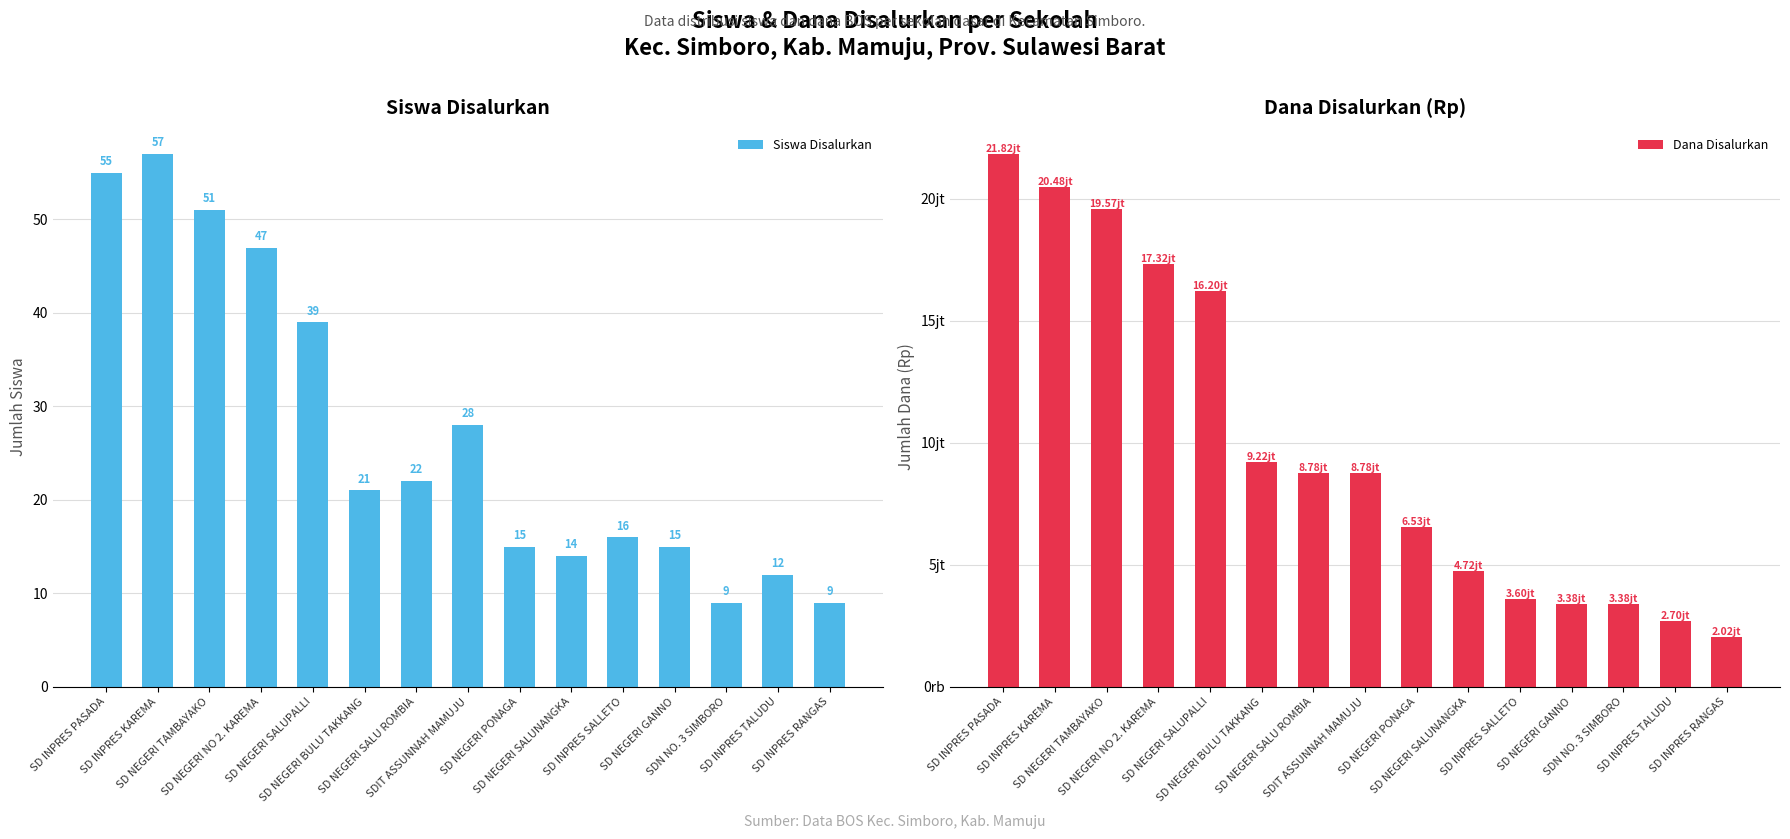

How many data points in Dana Disalurkan are less than 8775000?

7